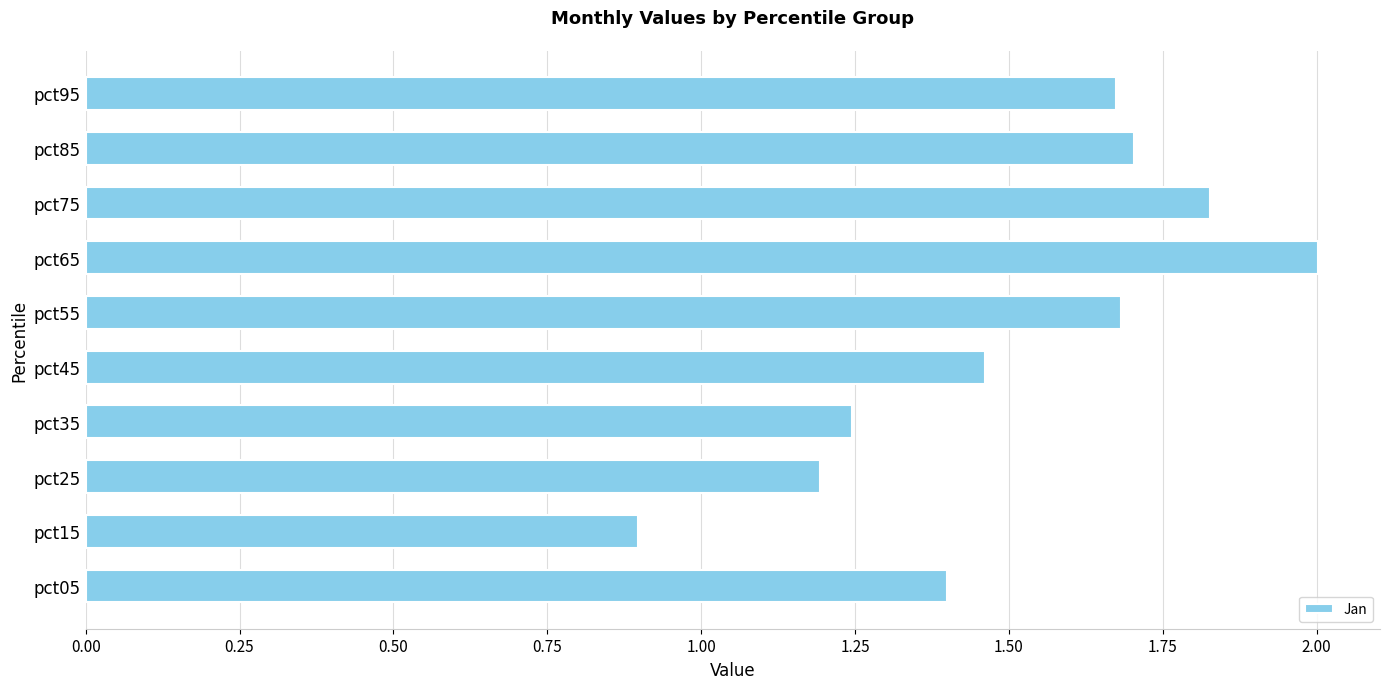

What is the difference between the maximum and minimum values?

1.1